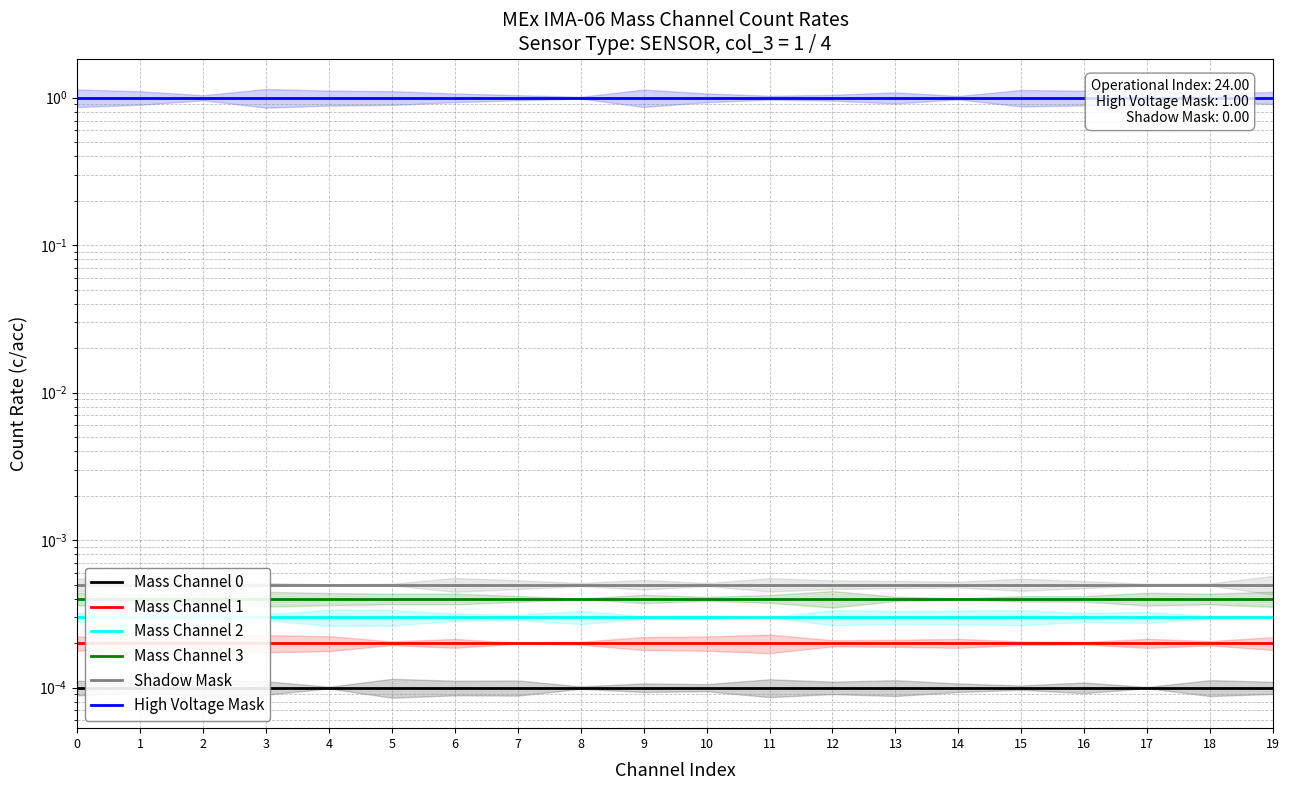

Reading left to right, transcribe all the data shown in this chart.

Mass Channel 0: 0=0.0	1=0.0	2=0.0	3=0.0	4=0.0	5=0.0	6=0.0	7=0.0	8=0.0	9=0.0	10=0.0	11=0.0	12=0.0	13=0.0	14=0.0	15=0.0	16=0.0	17=0.0	18=0.0	19=0.0
Mass Channel 1: 0=0.0	1=0.0	2=0.0	3=0.0	4=0.0	5=0.0	6=0.0	7=0.0	8=0.0	9=0.0	10=0.0	11=0.0	12=0.0	13=0.0	14=0.0	15=0.0	16=0.0	17=0.0	18=0.0	19=0.0
Mass Channel 2: 0=0.0	1=0.0	2=0.0	3=0.0	4=0.0	5=0.0	6=0.0	7=0.0	8=0.0	9=0.0	10=0.0	11=0.0	12=0.0	13=0.0	14=0.0	15=0.0	16=0.0	17=0.0	18=0.0	19=0.0
Mass Channel 3: 0=0.0	1=0.0	2=0.0	3=0.0	4=0.0	5=0.0	6=0.0	7=0.0	8=0.0	9=0.0	10=0.0	11=0.0	12=0.0	13=0.0	14=0.0	15=0.0	16=0.0	17=0.0	18=0.0	19=0.0
Shadow Mask: 0=0.0	1=0.0	2=0.0	3=0.0	4=0.0	5=0.0	6=0.0	7=0.0	8=0.0	9=0.0	10=0.0	11=0.0	12=0.0	13=0.0	14=0.0	15=0.0	16=0.0	17=0.0	18=0.0	19=0.0
High Voltage Mask: 0=1.0	1=1.0	2=1.0	3=1.0	4=1.0	5=1.0	6=1.0	7=1.0	8=1.0	9=1.0	10=1.0	11=1.0	12=1.0	13=1.0	14=1.0	15=1.0	16=1.0	17=1.0	18=1.0	19=1.0